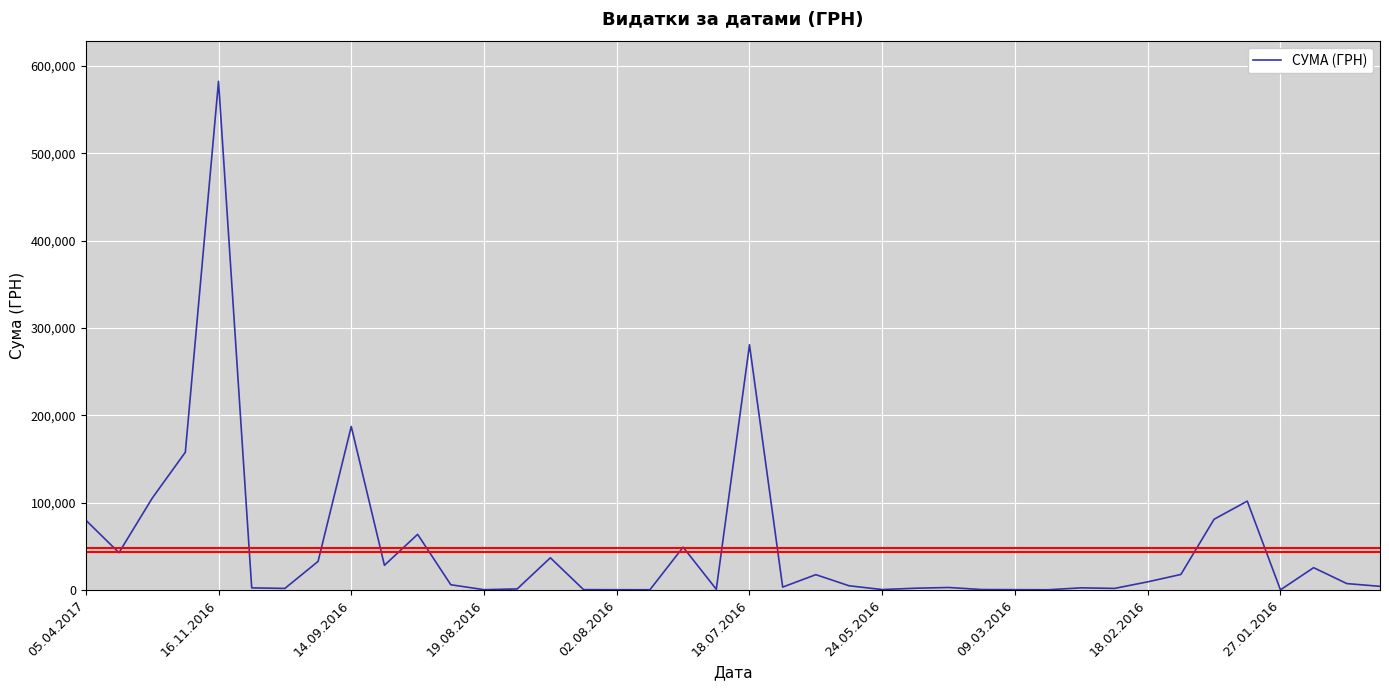

What is the maximum value shown in the chart?

582353.2